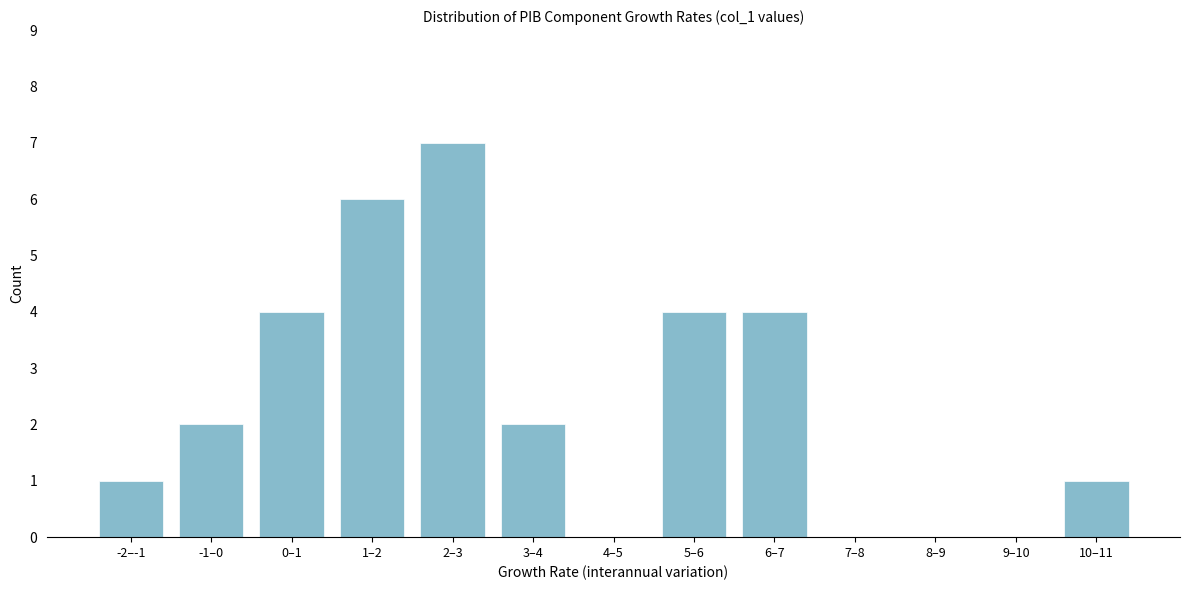

Reading left to right, extract all data points from this chart.

-2–-1=1	-1–0=2	0–1=4	1–2=6	2–3=7	3–4=2	4–5=0	5–6=4	6–7=4	7–8=0	8–9=0	9–10=0	10–11=1